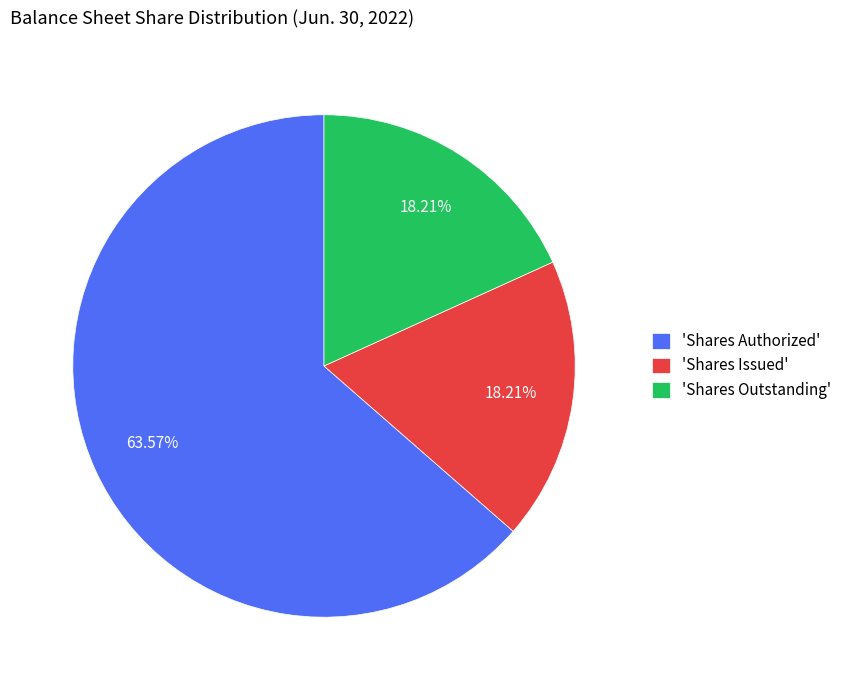

Is the sum of 'Shares Authorized' and 'Shares Outstanding' greater than half?

Yes